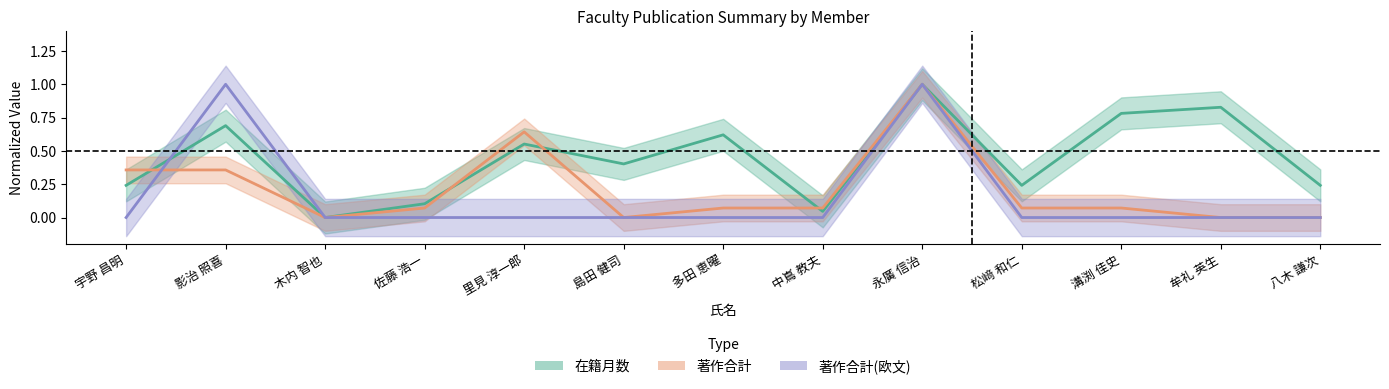

True or false: 在籍月数 has more than 2 points higher than both neighbors.

True